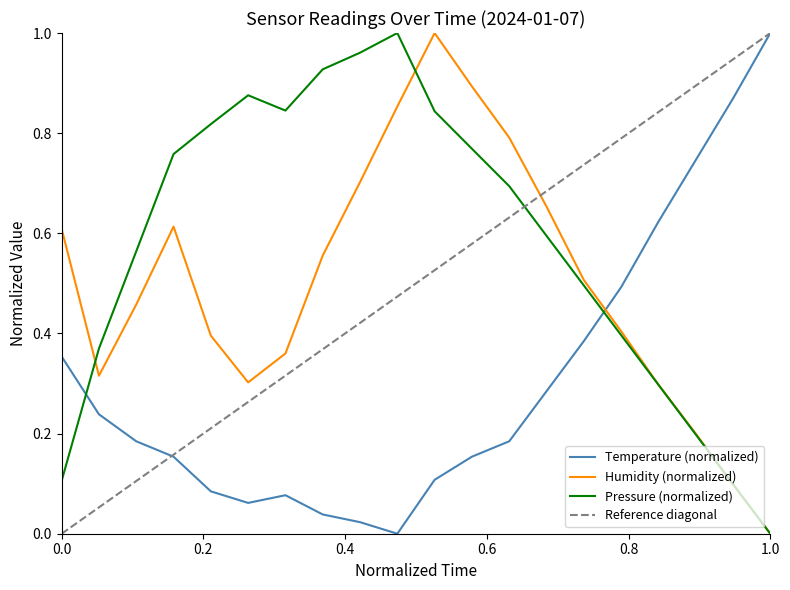

Which series ends up on top after the final intersection of Pressure (normalized) and Temperature (normalized)?

Temperature (normalized)